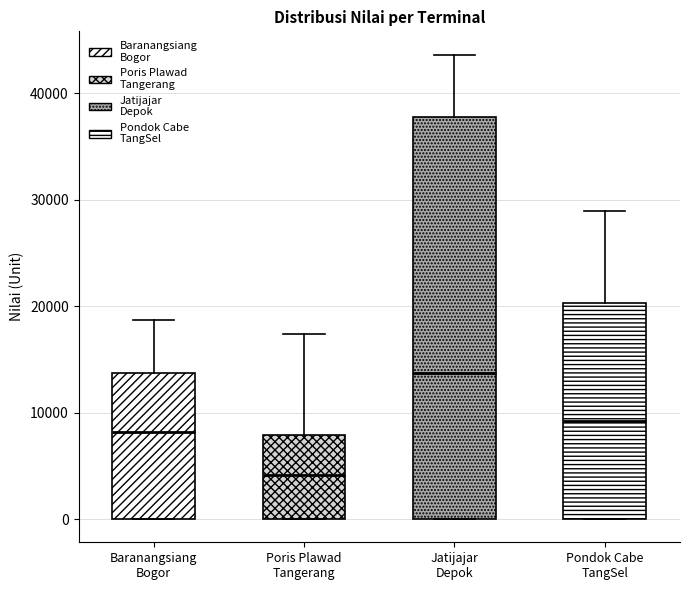

Reading left to right, transcribe this box plot: for each box, give where its median line is, the range the box spans, and where its two whiskers end, as read against the y-axis. The values are not printed on the chart, so give them approximately, as read against the axis.

Baranangsiang Bogor: median 8000, box 0 to 14000, whiskers 0 to 19000
Poris Plawad Tangerang: median 4000, box 0 to 8000, whiskers 0 to 17000
Jatijajar Depok: median 14000, box 0 to 38000, whiskers 0 to 44000
Pondok Cabe TangSel: median 9000, box 0 to 20000, whiskers 0 to 29000